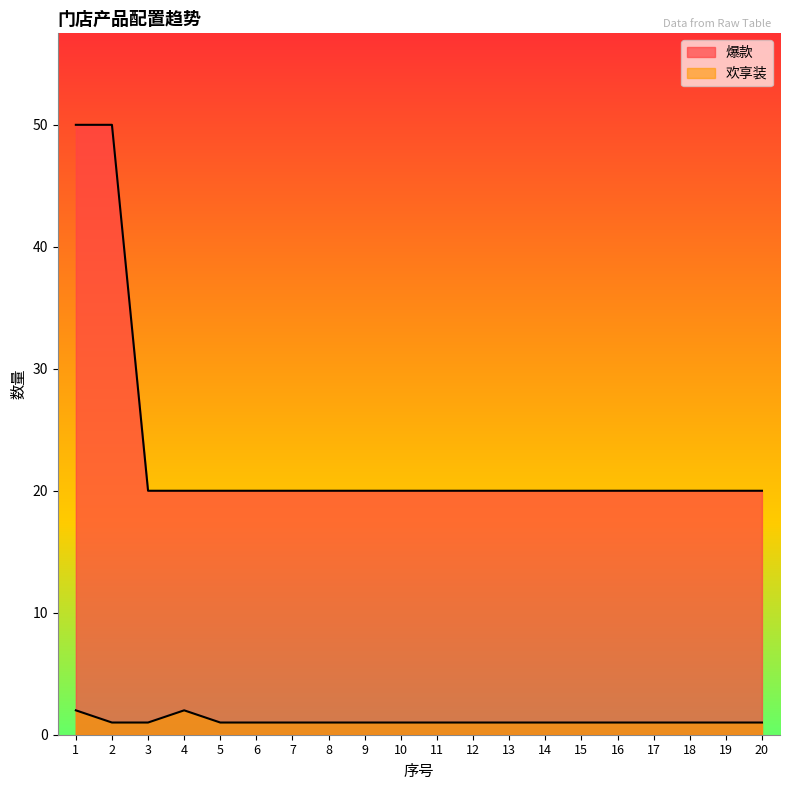

True or false: 爆款 and 欢享装 cross at least once.

False